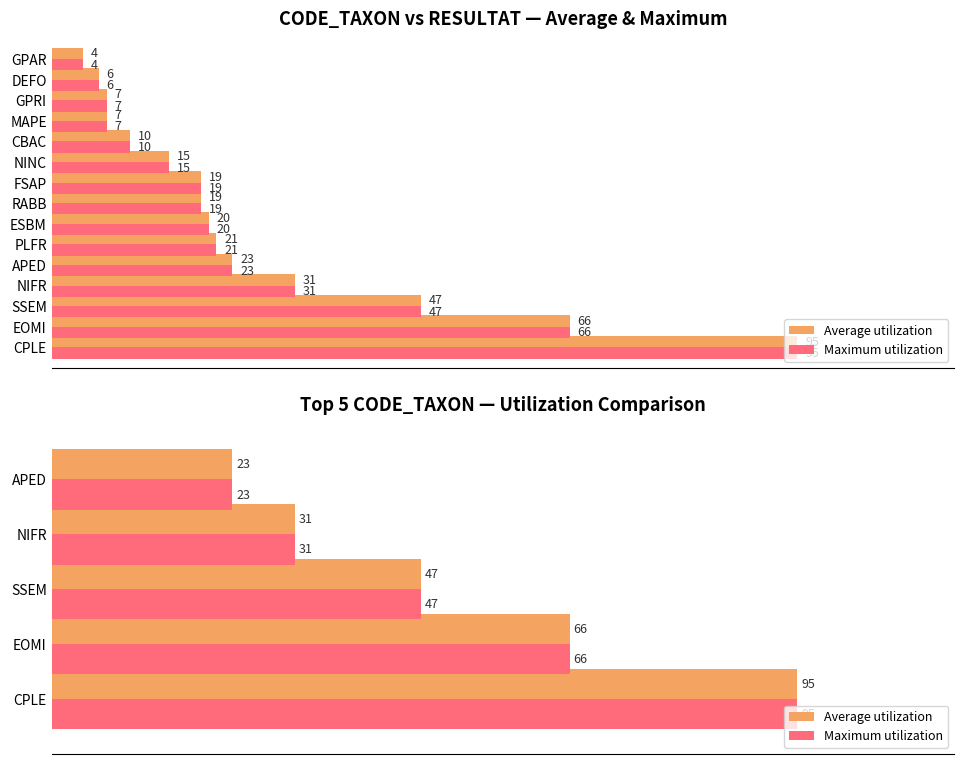

At EOMI, list the series in order from largest to smallest.

Average utilization, Maximum utilization